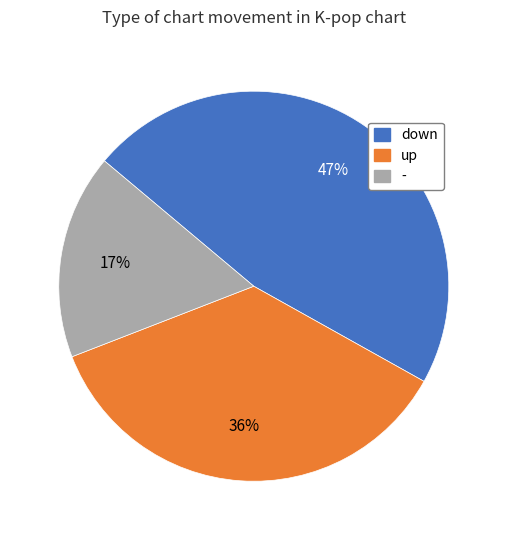

Does any single category account for the majority?

No